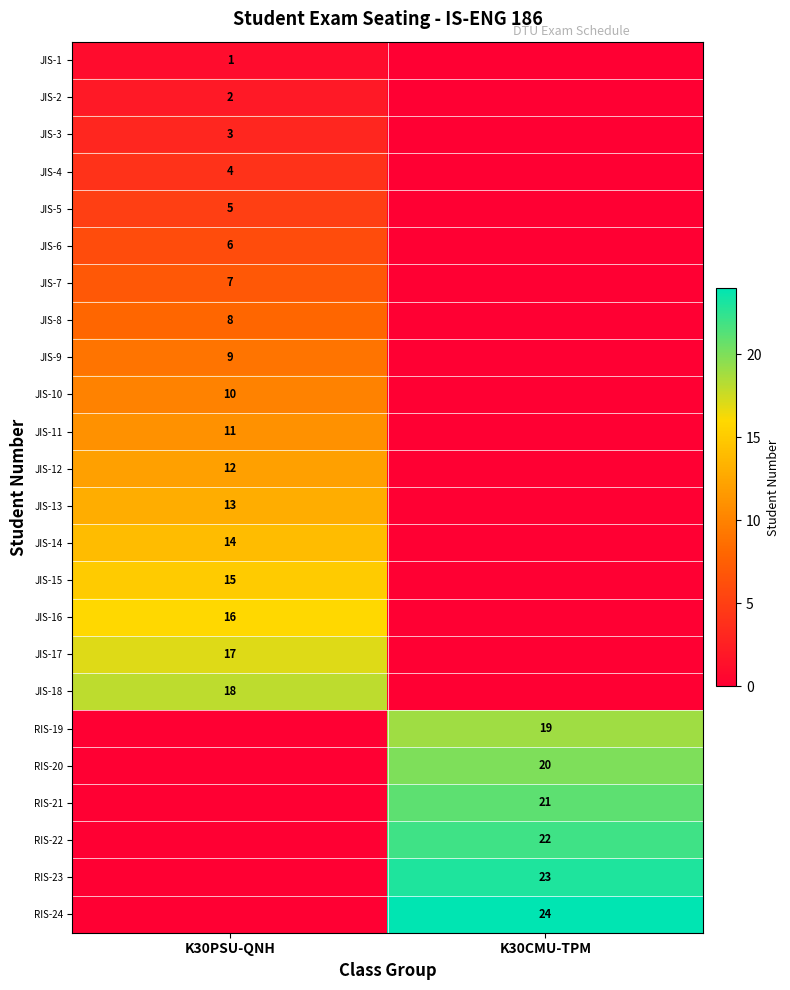

What is the sum of the JIS-6 values at K30CMU-TPM and K30PSU-QNH?

6